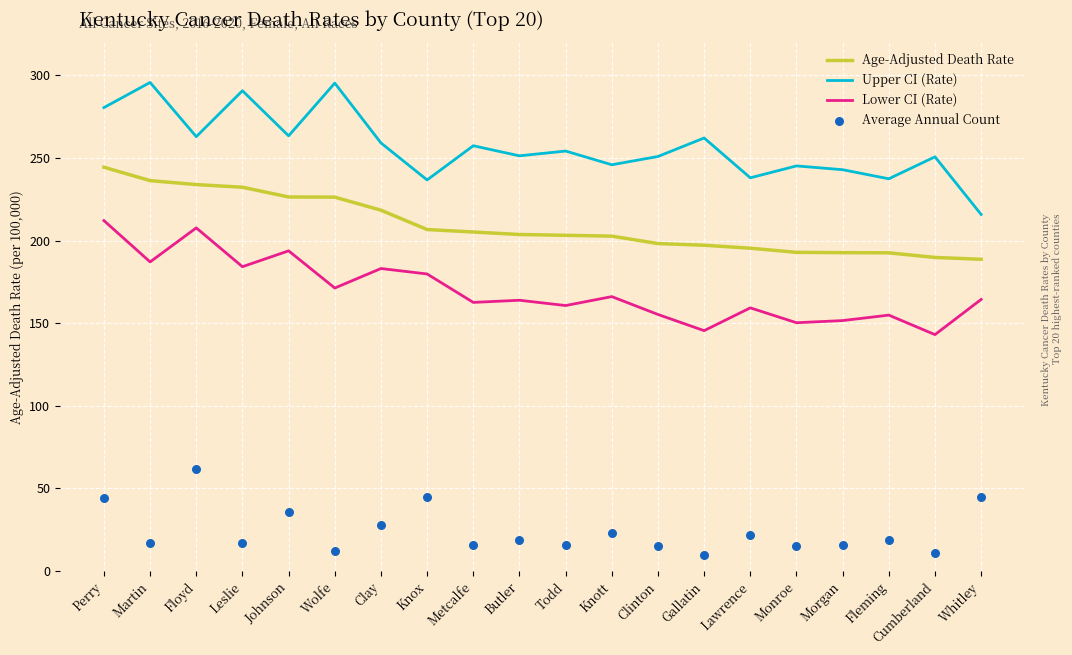

What are all the series names shown in the legend?

Age-Adjusted Death Rate, Upper CI (Rate), Lower CI (Rate), Average Annual Count